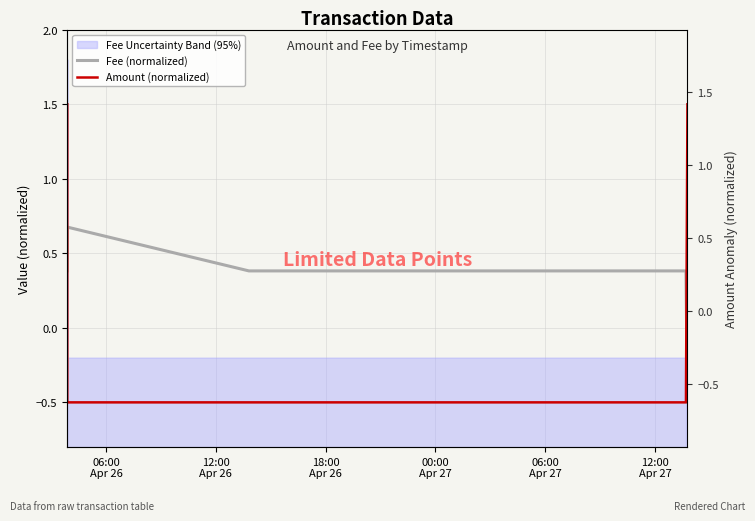

Rank the series by their maximum value, from lowest to highest.

Fee (normalized), Amount (normalized)